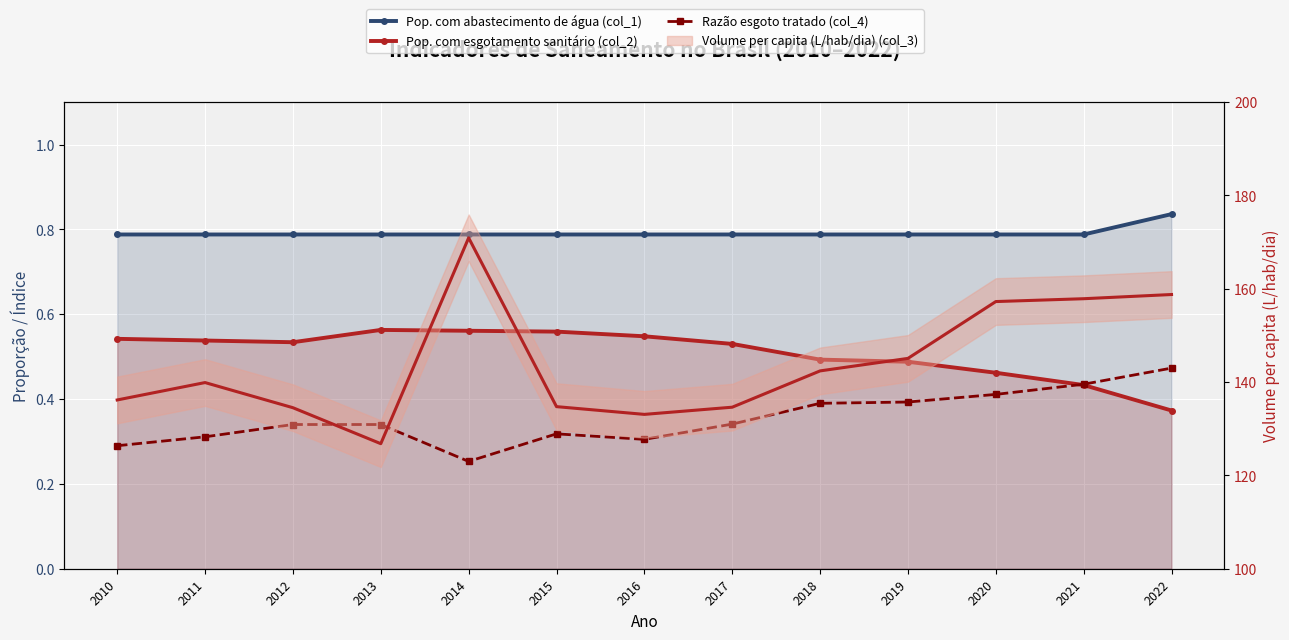

Rank the series at 2010 from lowest to highest value.

Razão esgoto tratado (col_4), Pop. com esgotamento sanitário (col_2), Pop. com abastecimento de água (col_1)